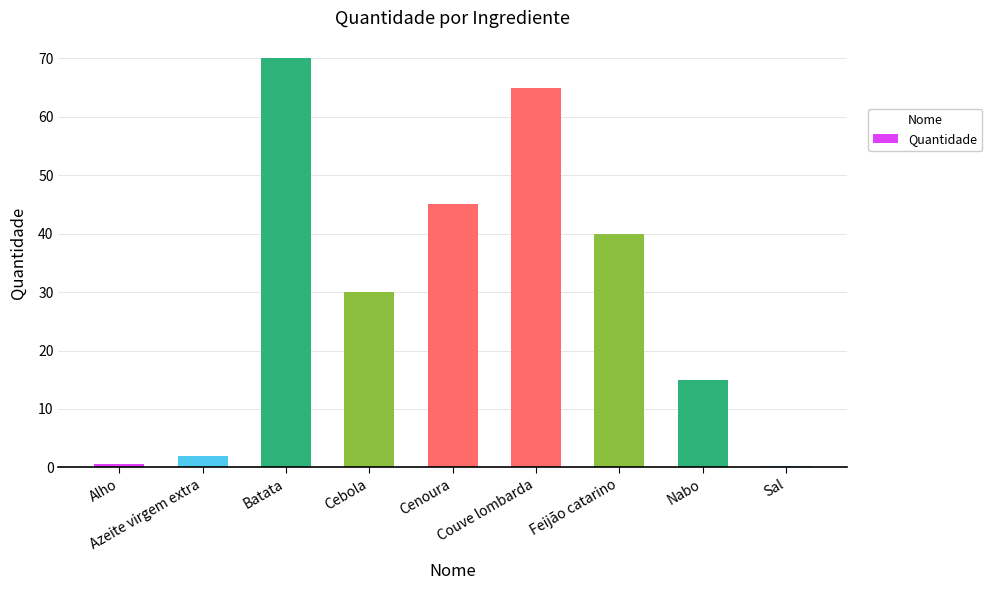

What is the sum of all values?

267.7